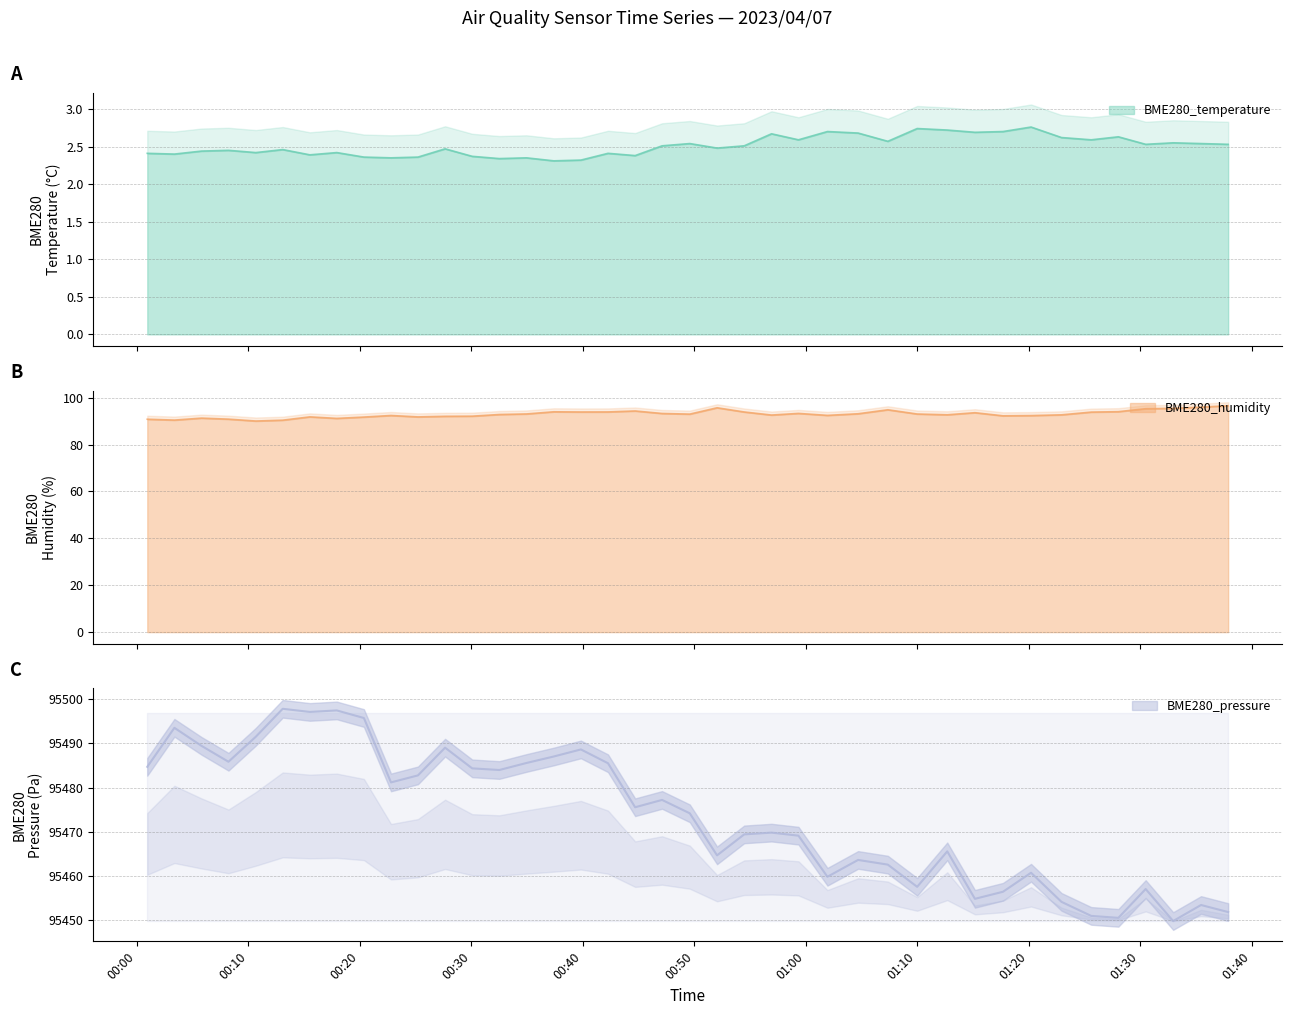

How many lines are shown in the chart?

3